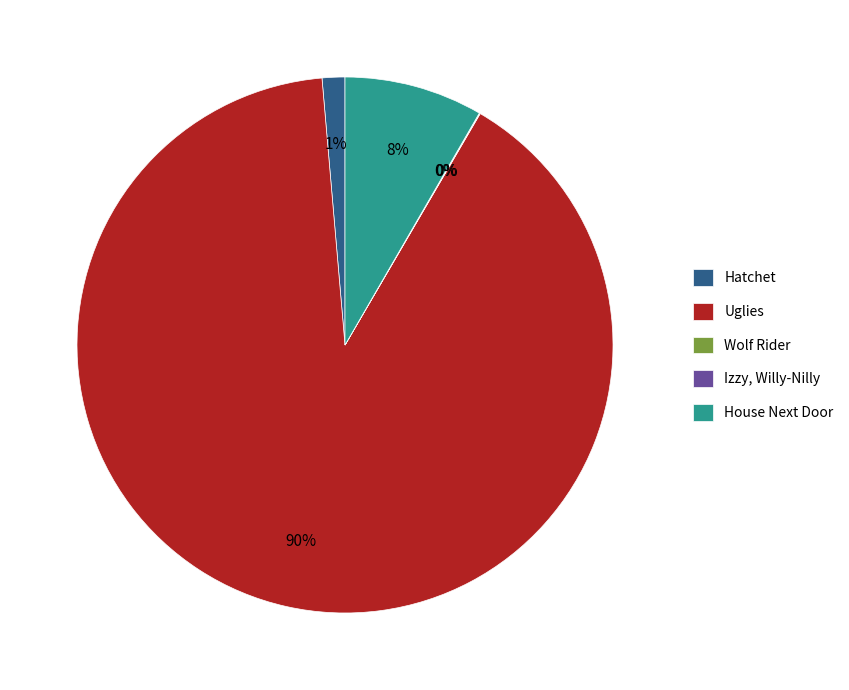

The Uglies slice represents 85% of the pie. True or false?

False